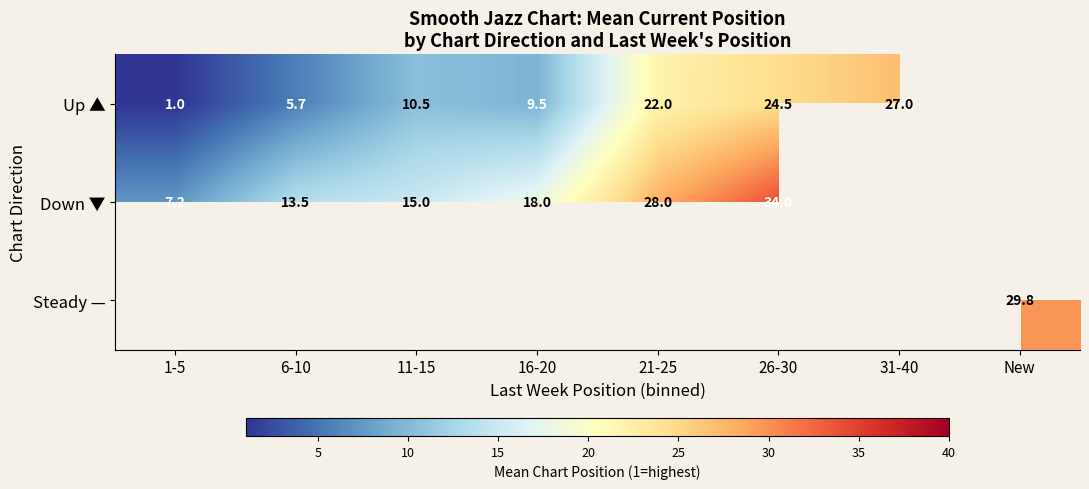

Which has a higher value, 1-5 or 16-20?

16-20